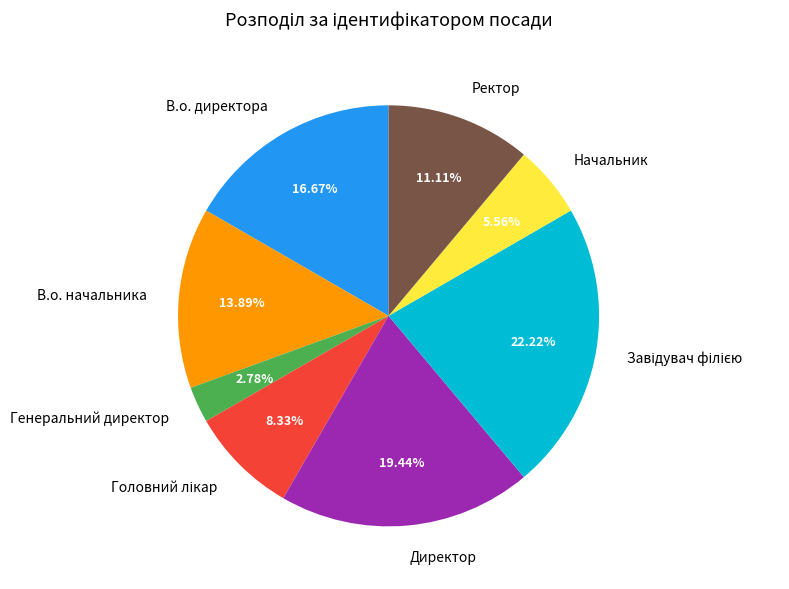

Is Директор the majority of the pie?

No